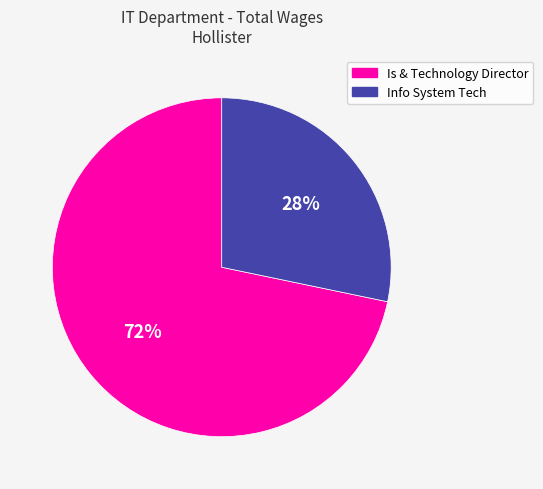

Is Is & Technology Director the majority of the pie?

Yes